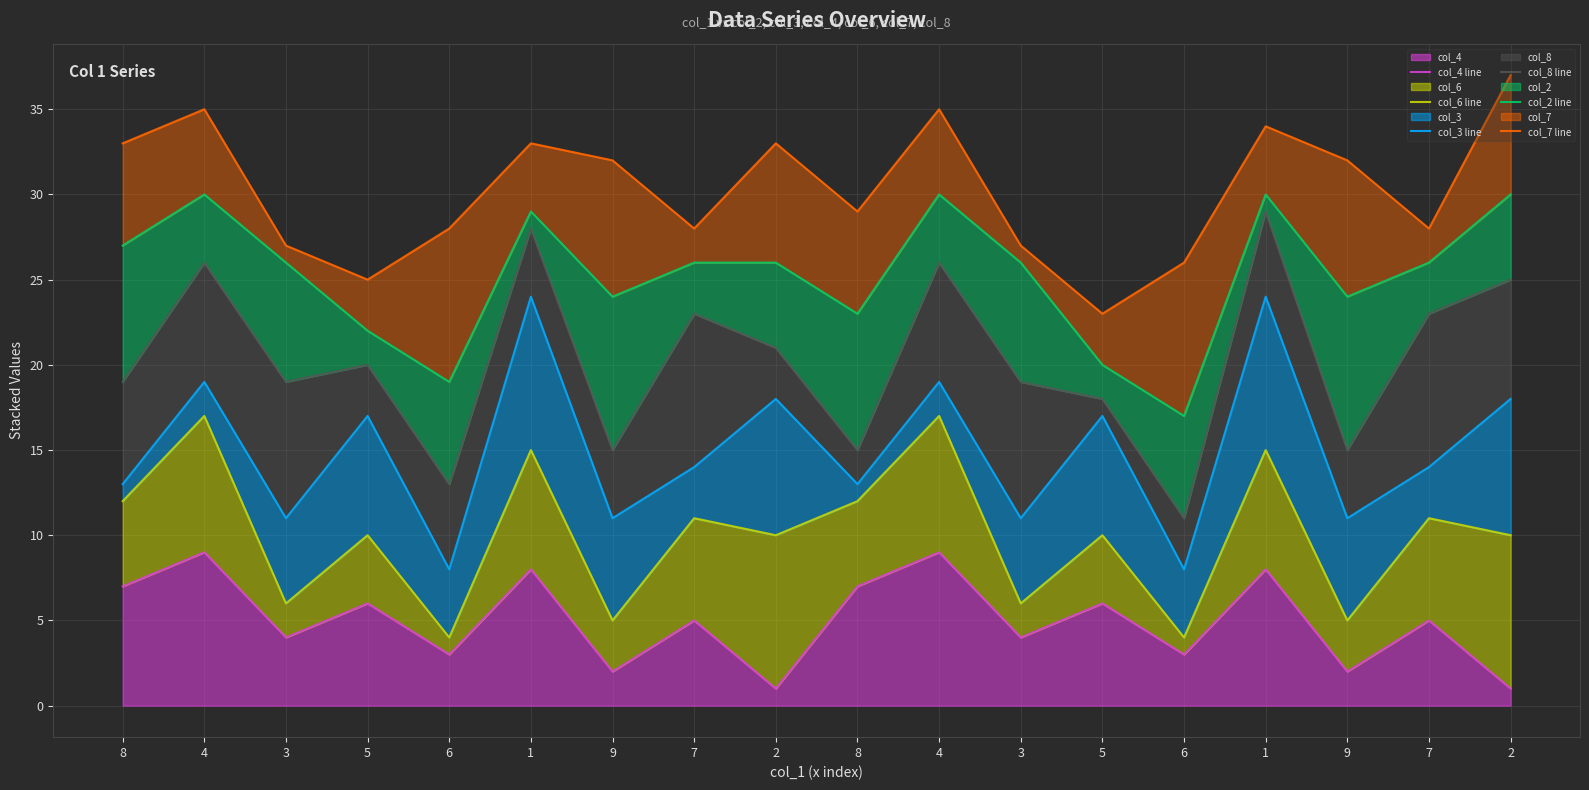

The col_6 line series shows 6 at 3. True or false?

True